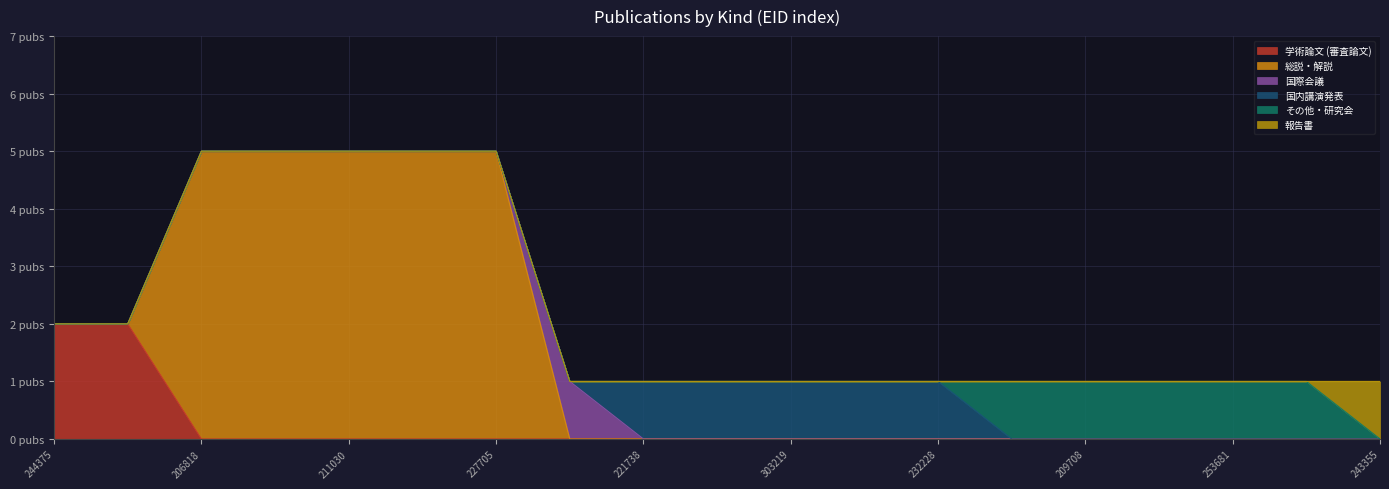

True or false: 国内講演発表 and 学術論文 (審査論文) cross at least once.

False